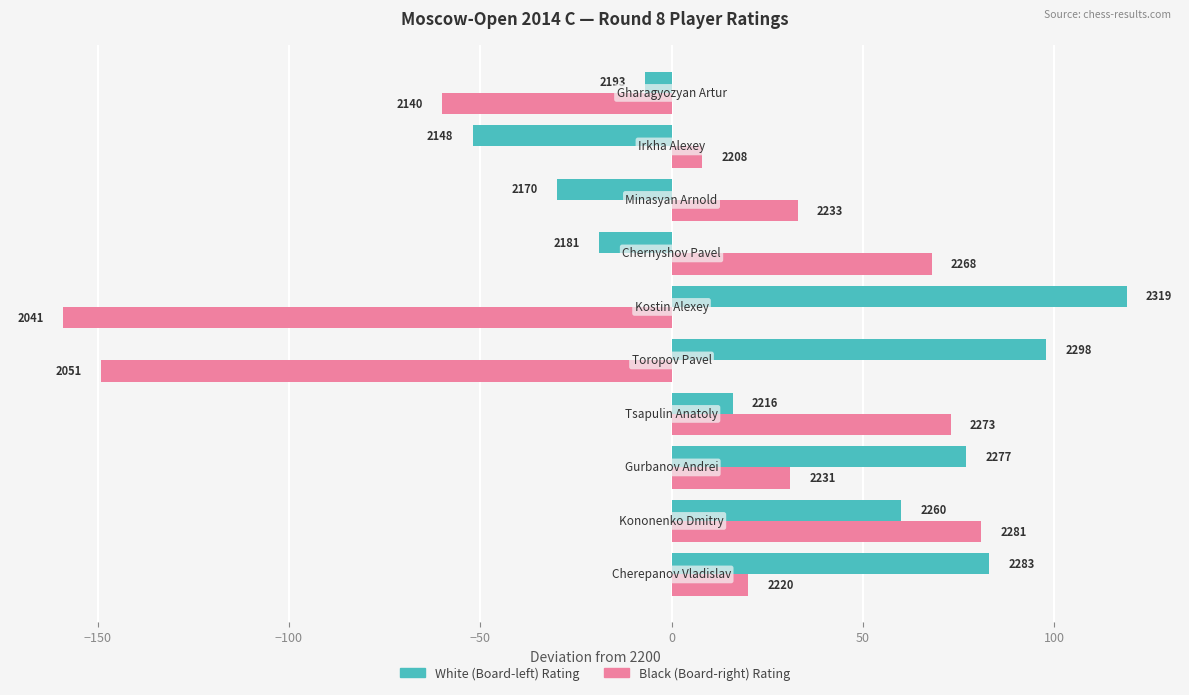

The White Rating series shows 33 at 50. True or false?

False